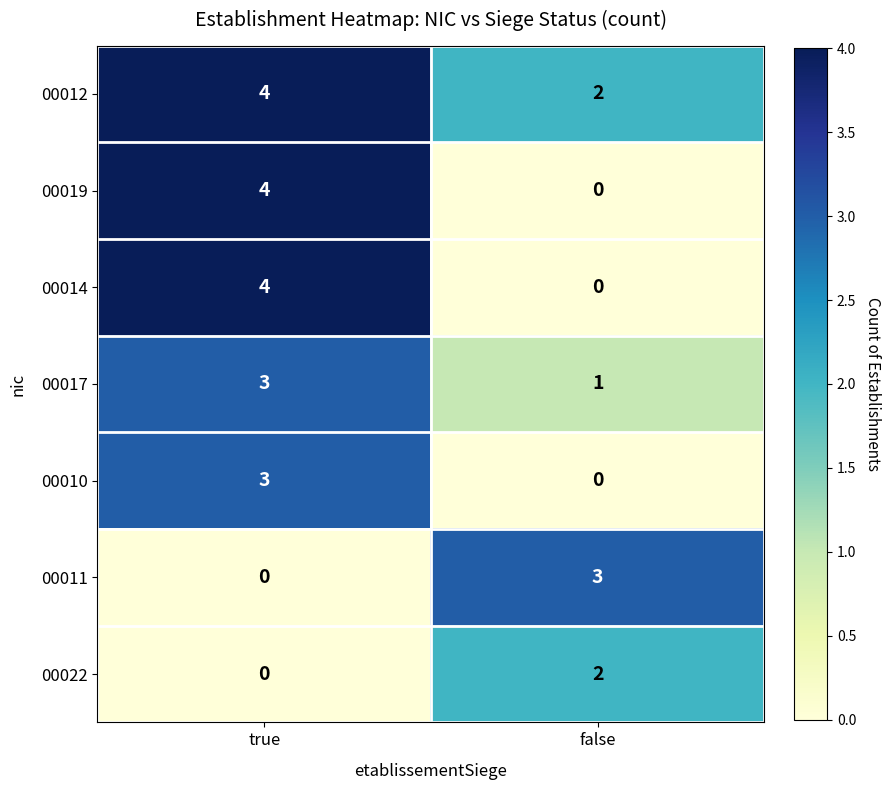

Is the value of 00022 at false greater than the value of 00017 at true?

No